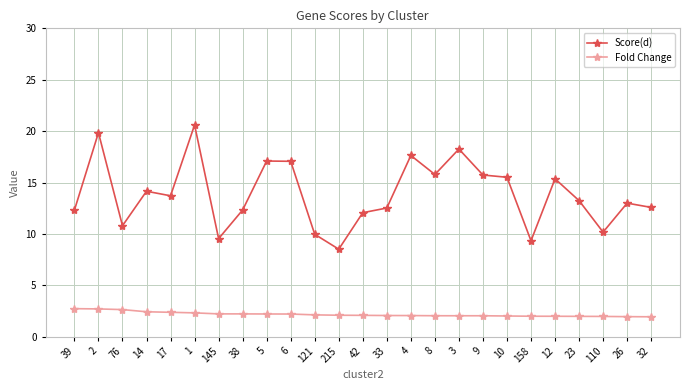

Is it true that Fold Change equals 2.2 at 145?

True